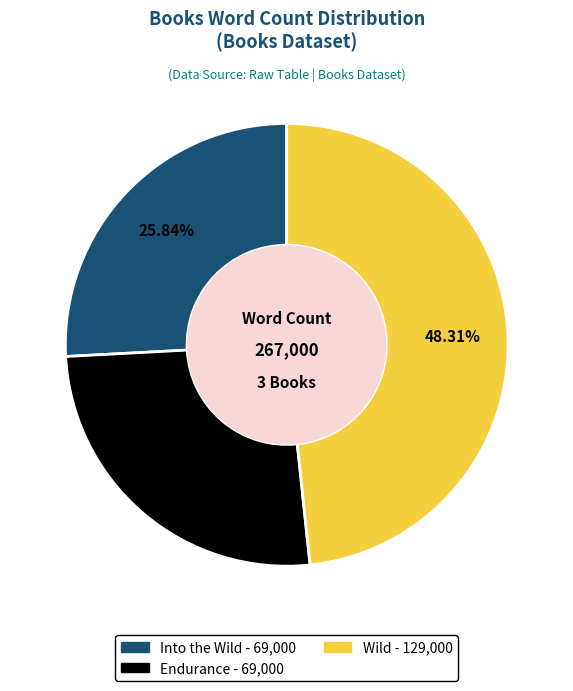

The Endurance slice represents 26% of the pie. True or false?

True